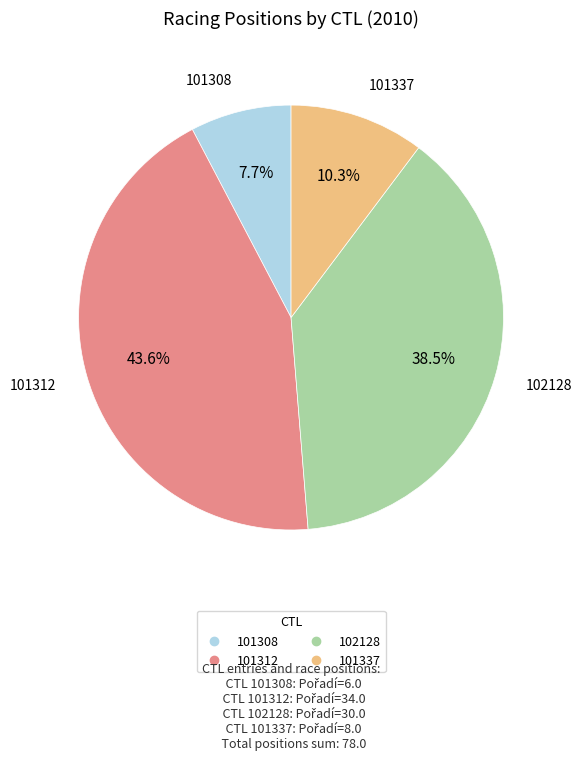

Which category has the biggest portion of the pie?

101312